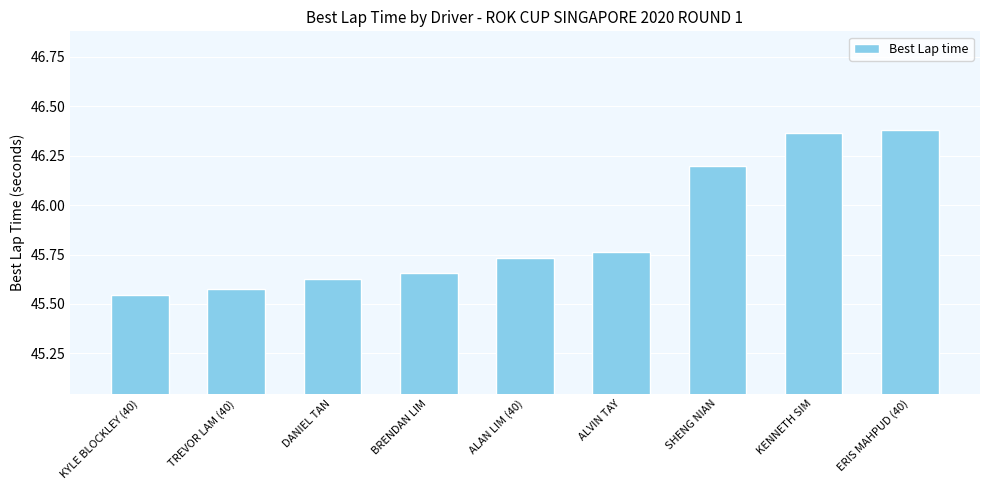

How many values are between 45 and 46?

6